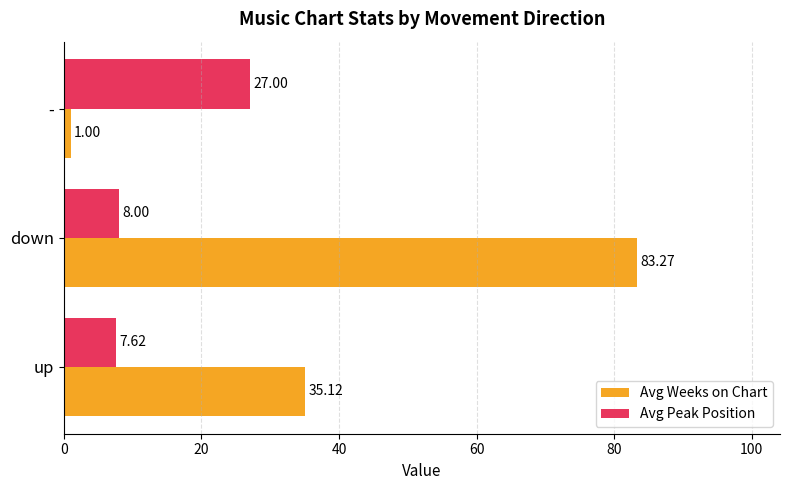

What is the difference between the maximum and minimum values in the Avg Peak Position series?

19.4